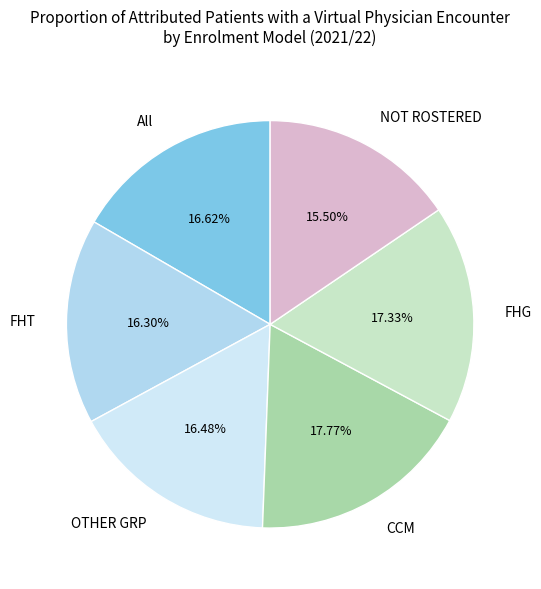

To the nearest percent, what portion does FHG represent?

17%